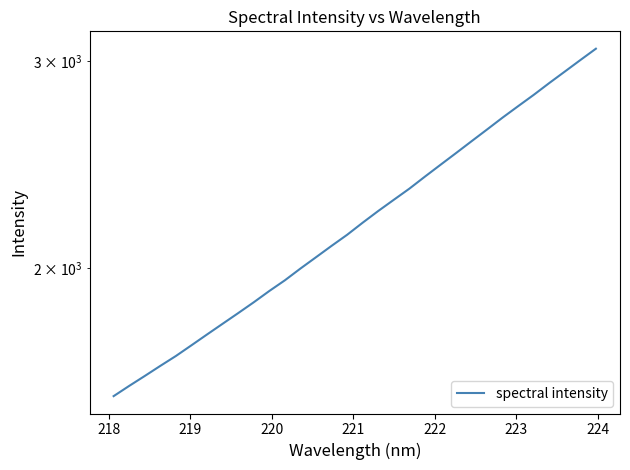

Reading left to right, extract all data points from this chart.

1555.9	1587.5	1618.7	1651.1	1683.5	1719.2	1756.1	1793.3	1831.2	1870.5	1912.4	1953.0	1998.5	2043.4	2089.5	2135.4	2186.7	2237.4	2287.1	2337.5	2393.4	2449.5	2506.5	2565.5	2625.5	2687.5	2748.5	2810.0	2875.9	2941.3	3008.5	3076.2